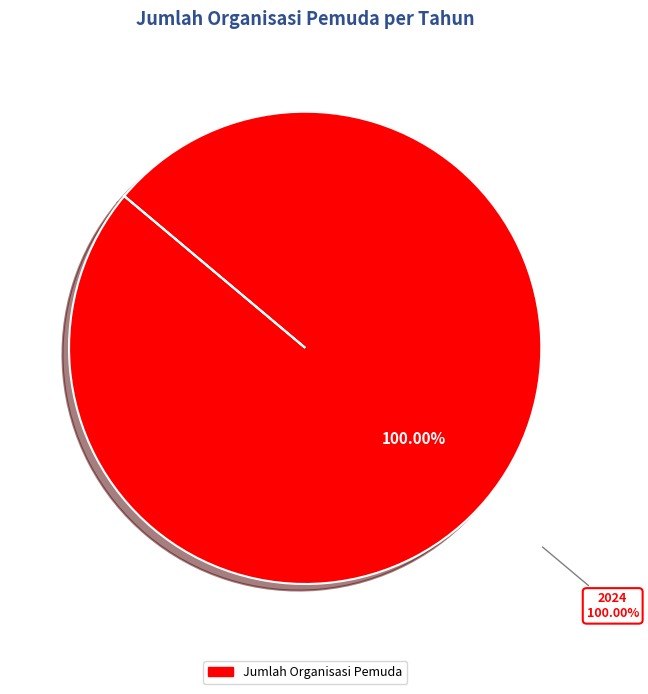

What portion of the pie excludes 2021?

100.0%